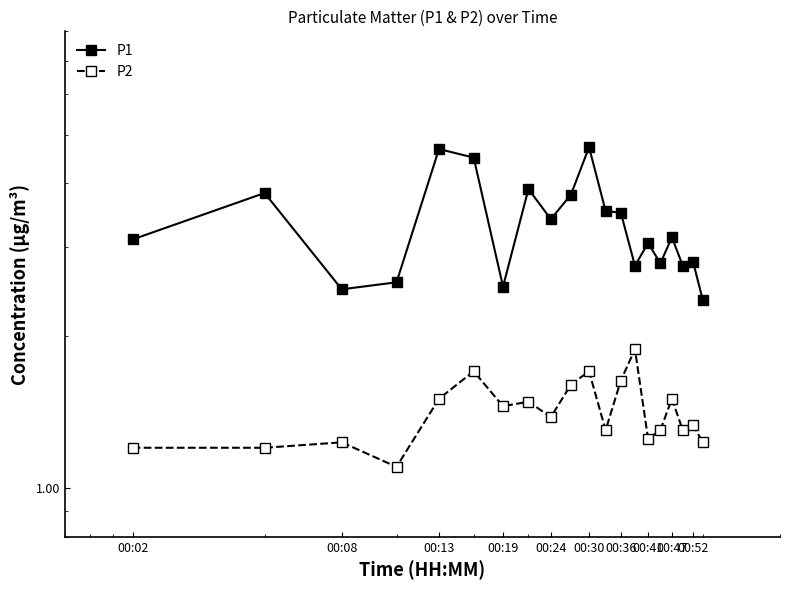

List the series in order of their overall mean, highest first.

P1, P2